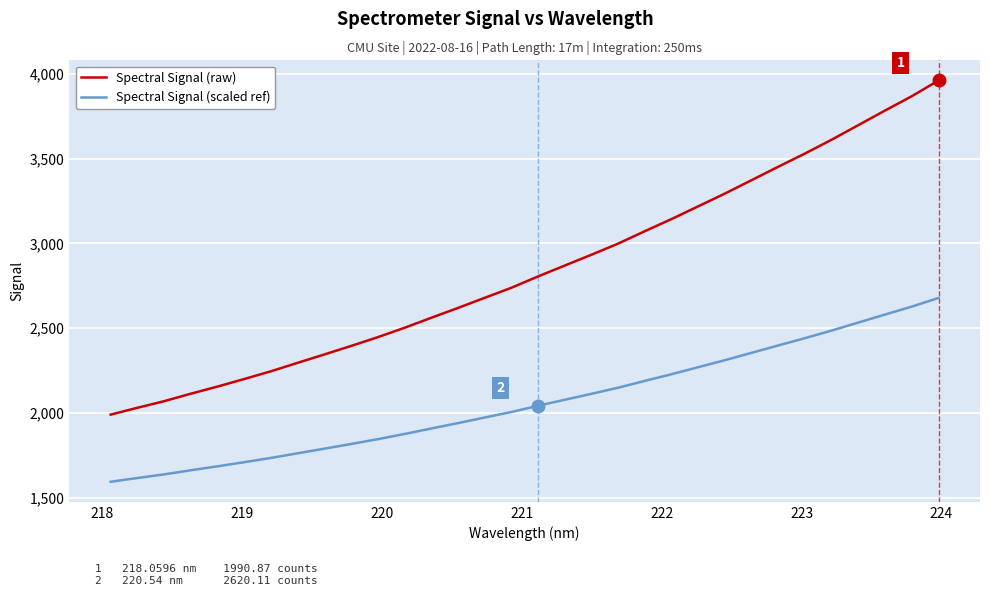

What is the sum of all Spectral Signal (scaled ref) values?

66065.3